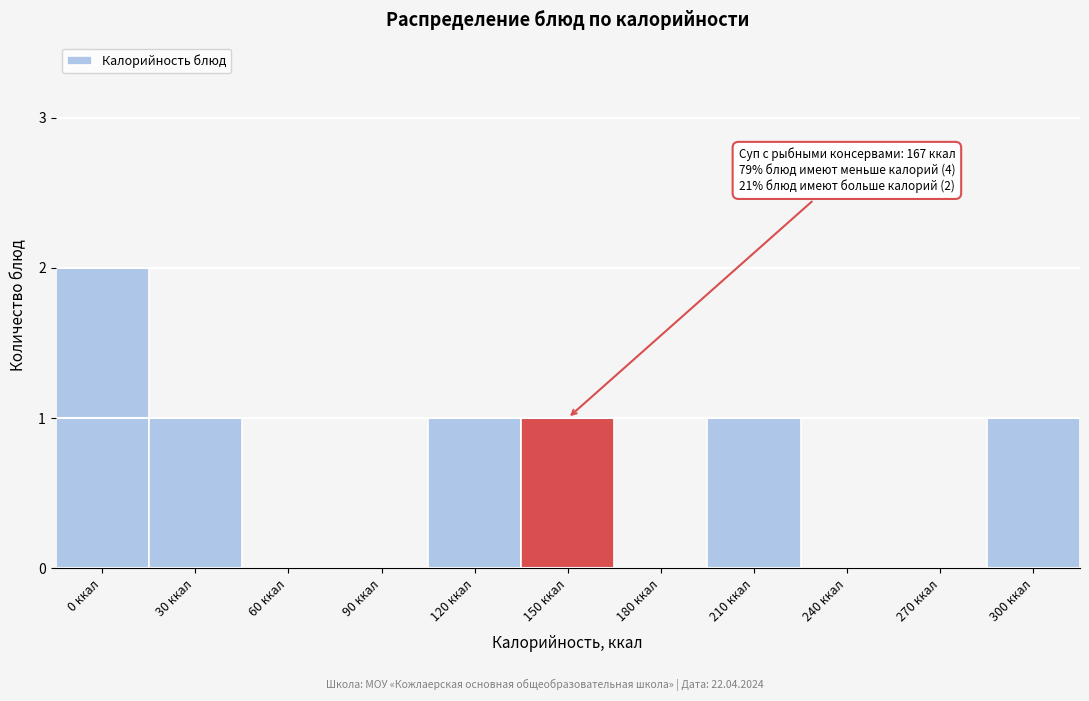

Reading left to right, transcribe all the data shown in this chart.

0 ккал=2	30 ккал=1	60 ккал=0	90 ккал=0	120 ккал=1	150 ккал=1	180 ккал=0	210 ккал=1	240 ккал=0	270 ккал=0	300 ккал=1